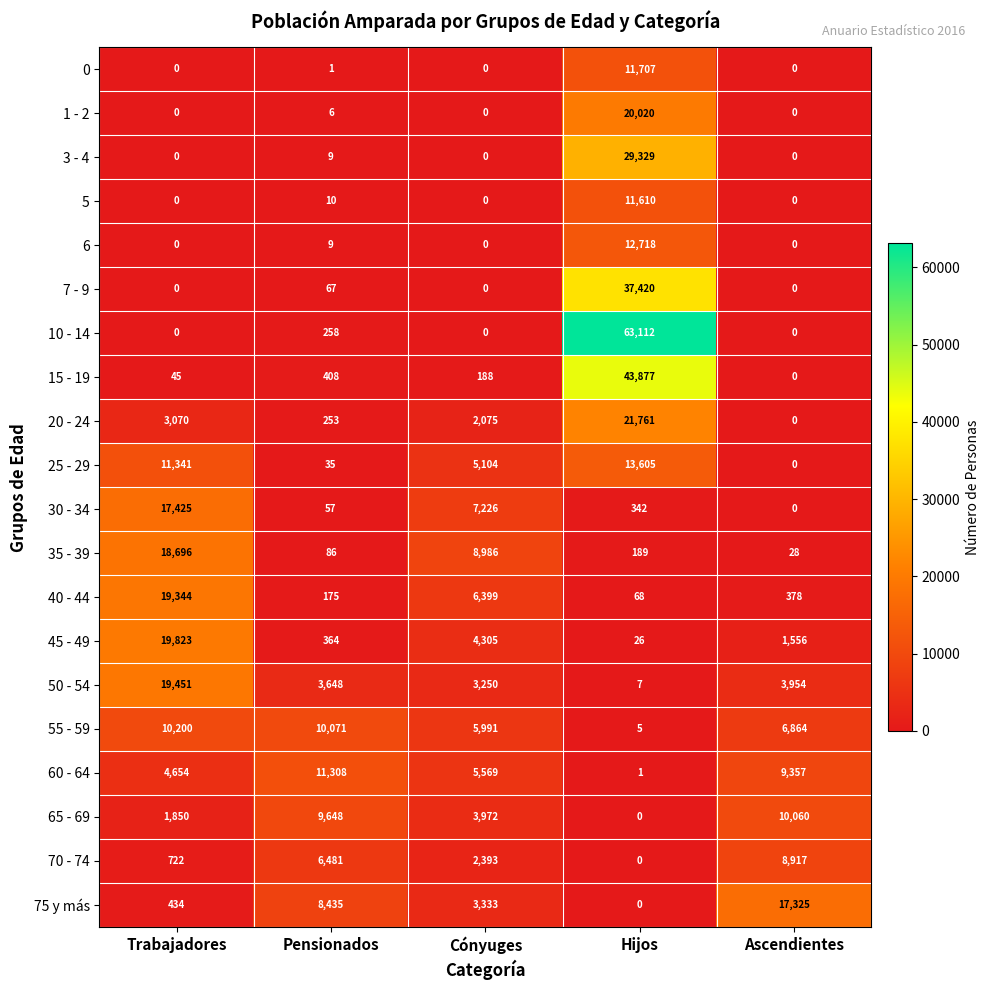

The 6 series shows -6549 at Trabajadores. True or false?

False